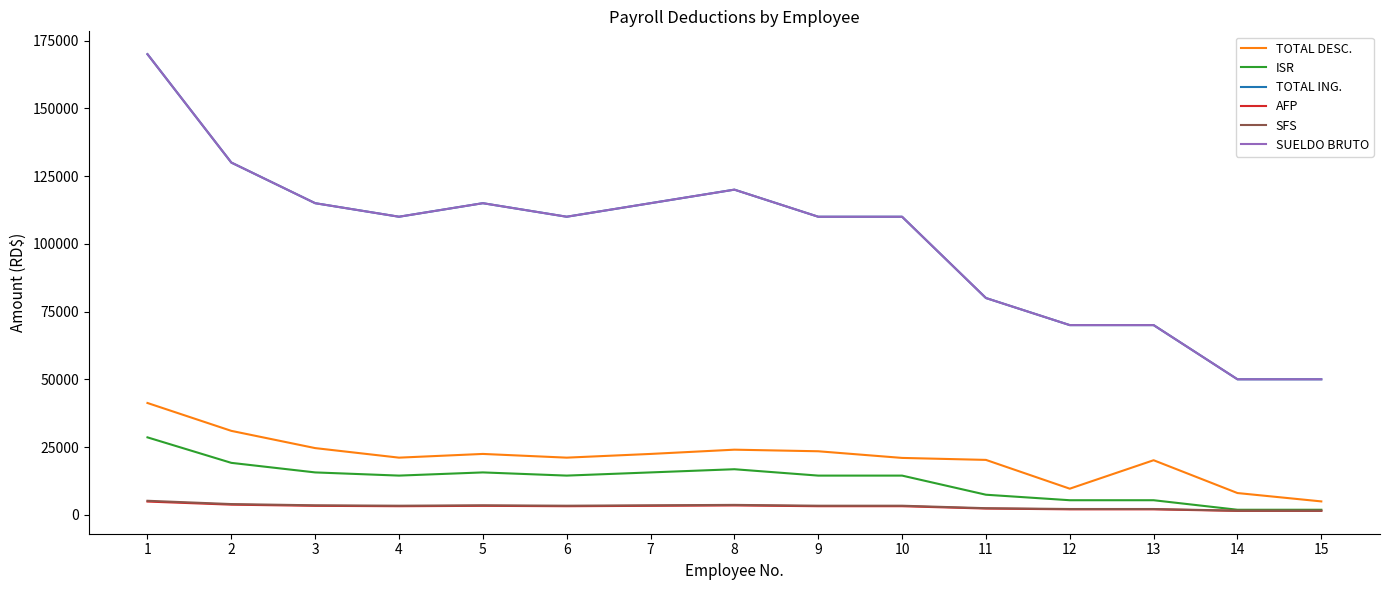

List the labels in order of SFS value, smallest first.

14, 15, 12, 13, 11, 4, 6, 9, 10, 3, 5, 7, 8, 2, 1